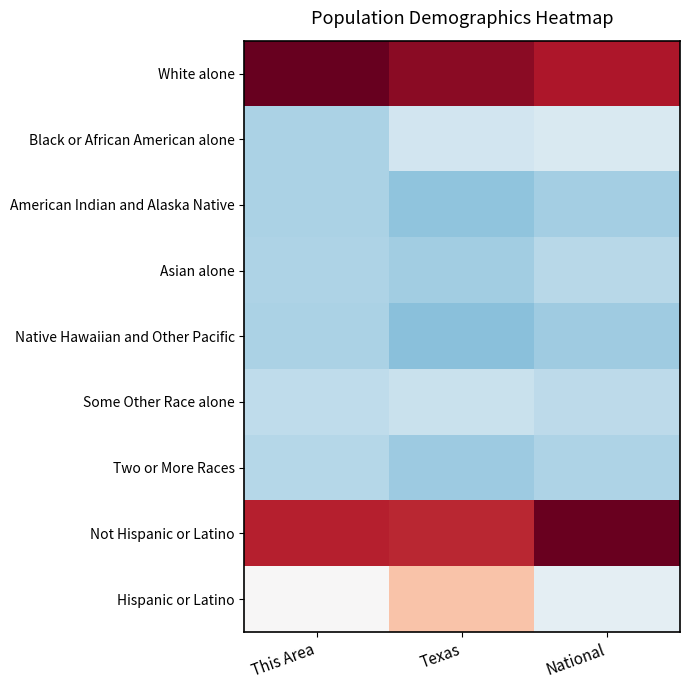

At which category is the sum across all series the highest?

Texas